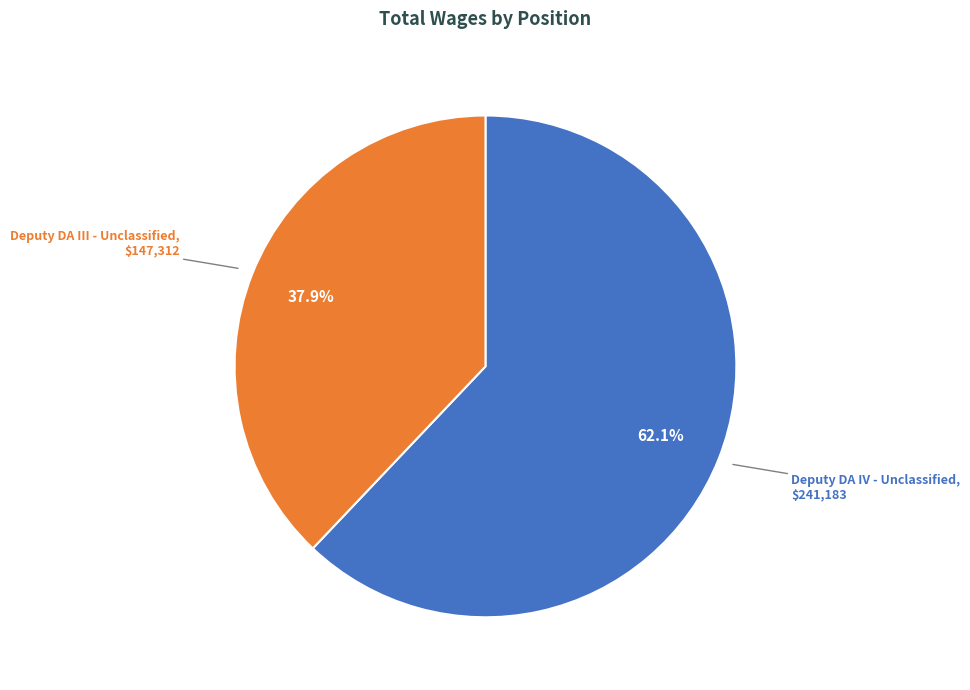

How many slices are in this pie chart?

2